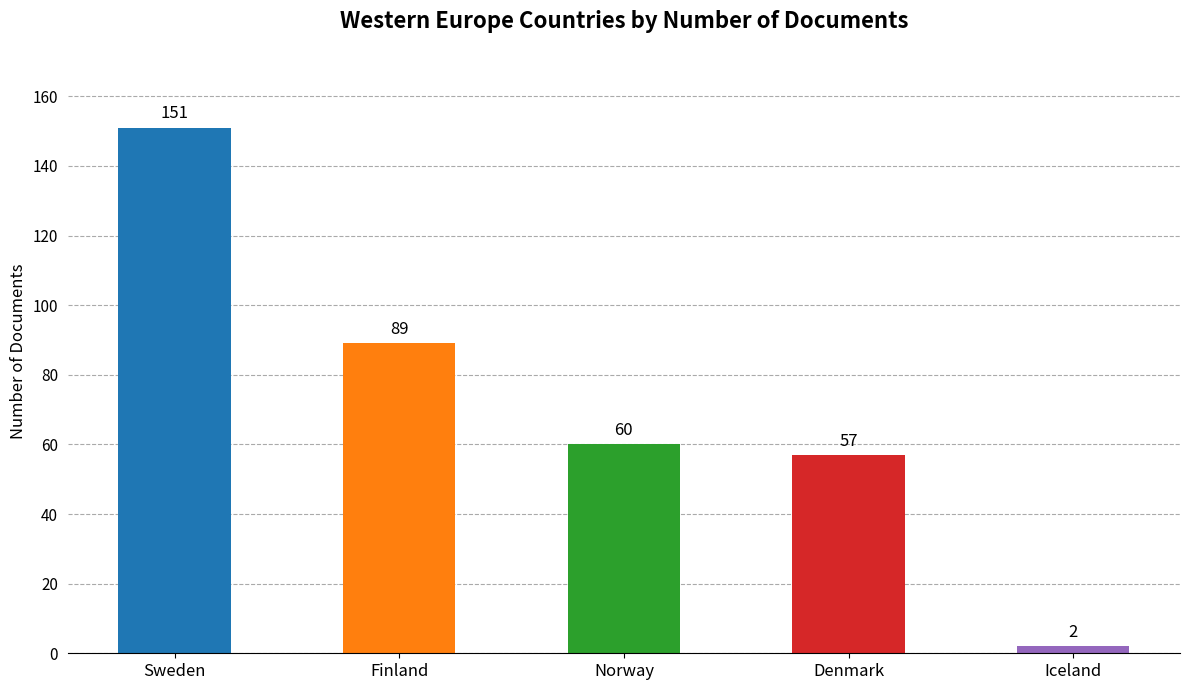

Which has a higher value, Denmark or Sweden?

Sweden